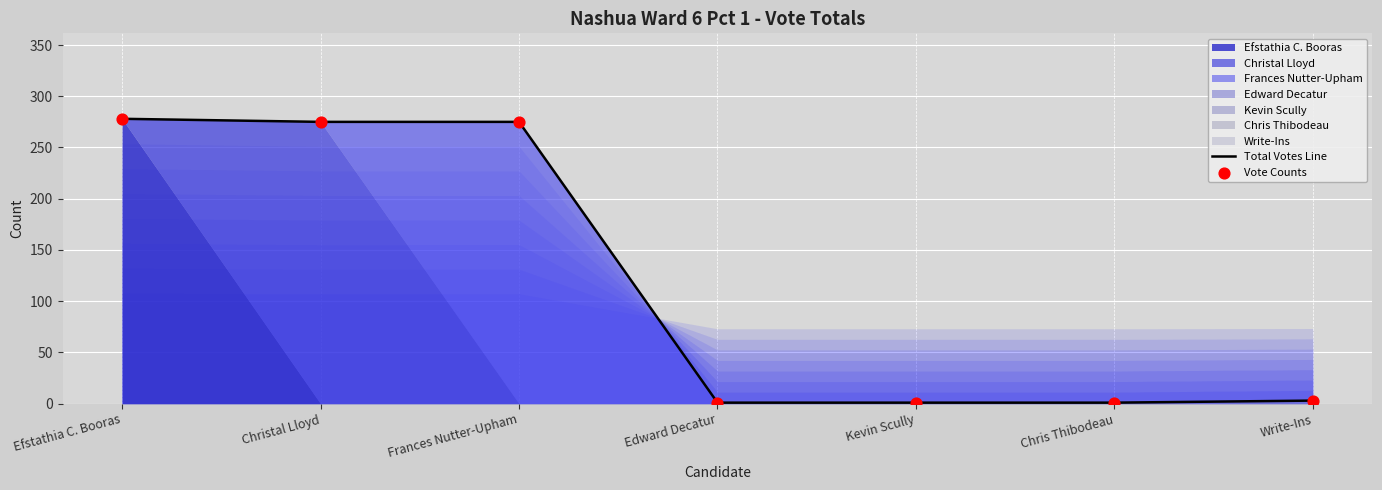

Which series has the largest total across all categories?

Total Votes Line